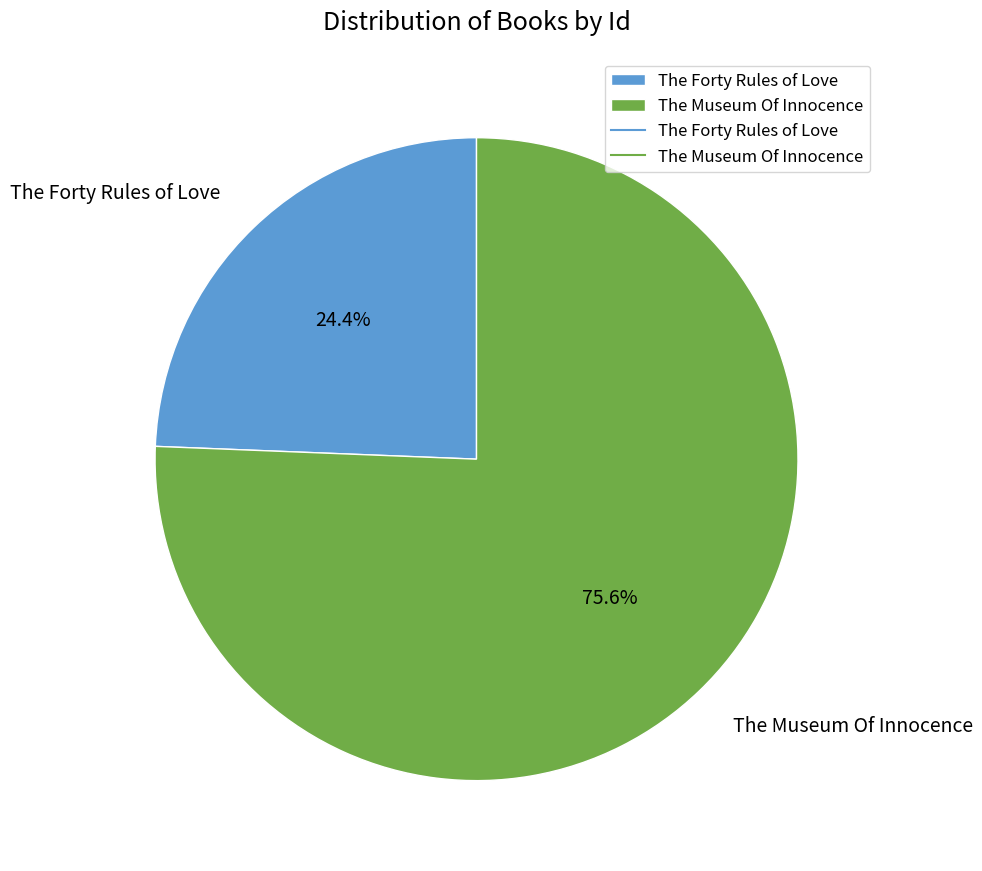

To the nearest percent, what percentage of the pie is The Forty Rules of Love?

24%